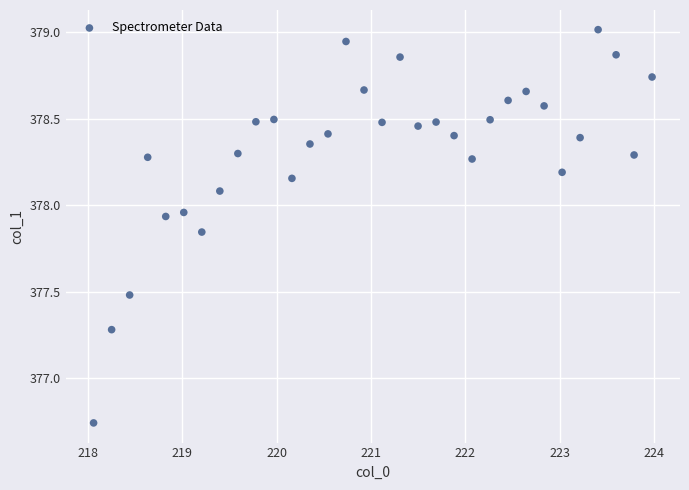

What is the range of X values (max minus min)?

5.9